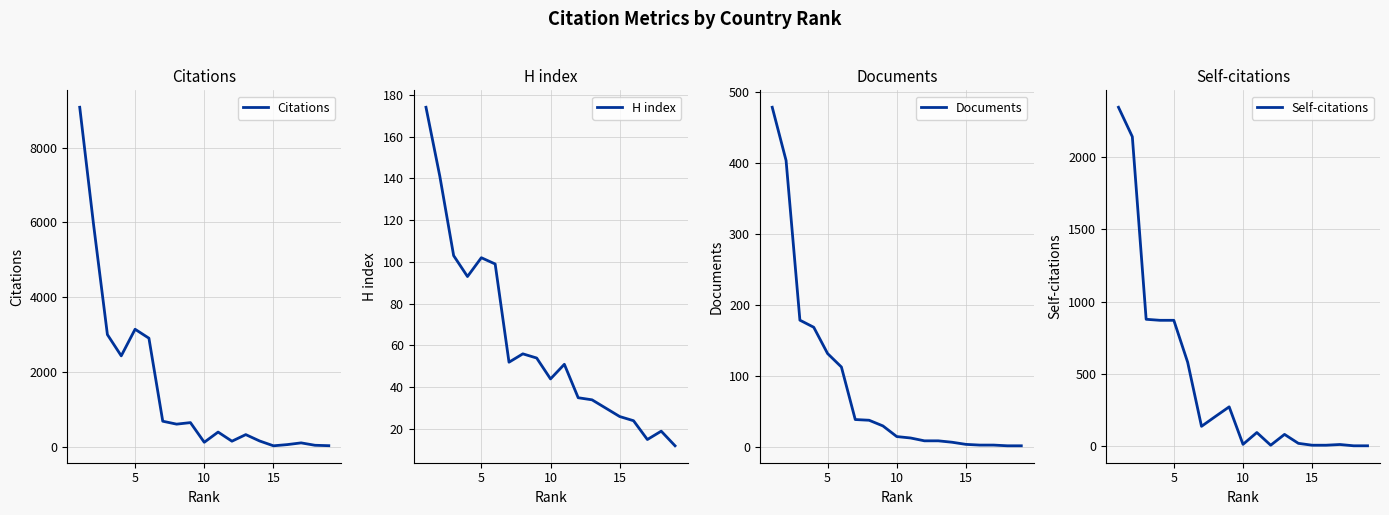

At how many categories does at least one series exceed 2757?

5